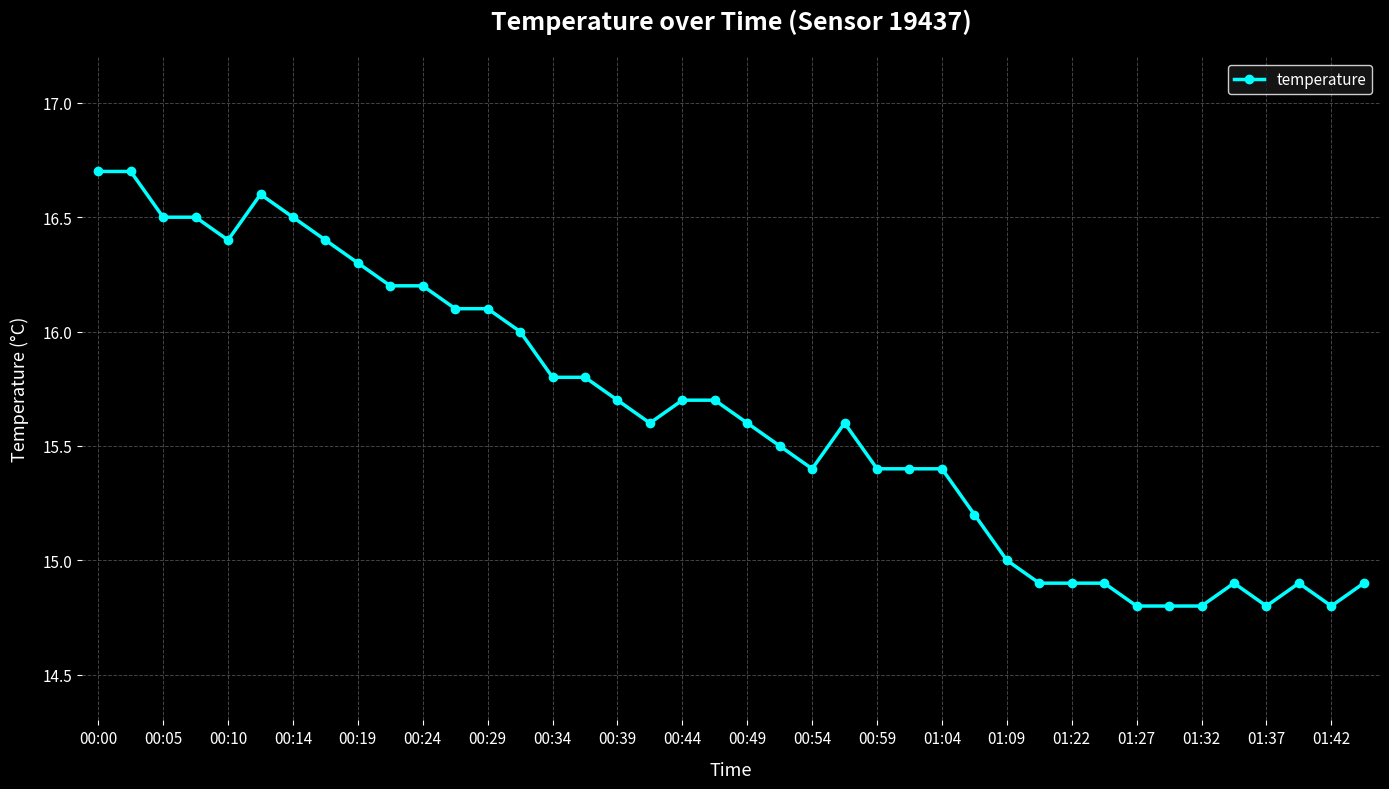

What is the sum of all values?

625.4